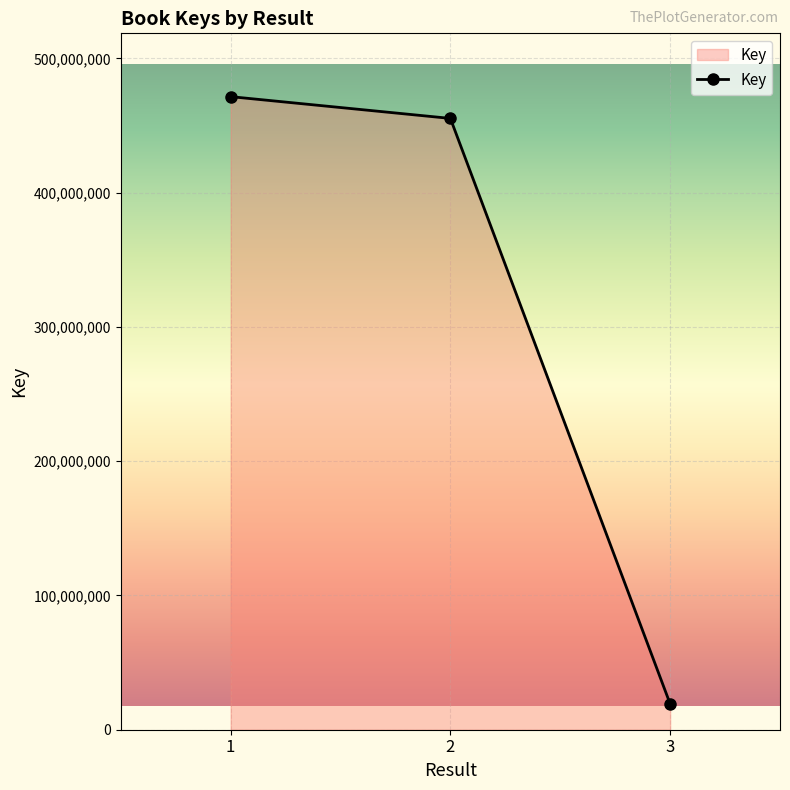

Reading left to right, extract all data points from this chart.

1=471546328	2=455327450	3=19259903